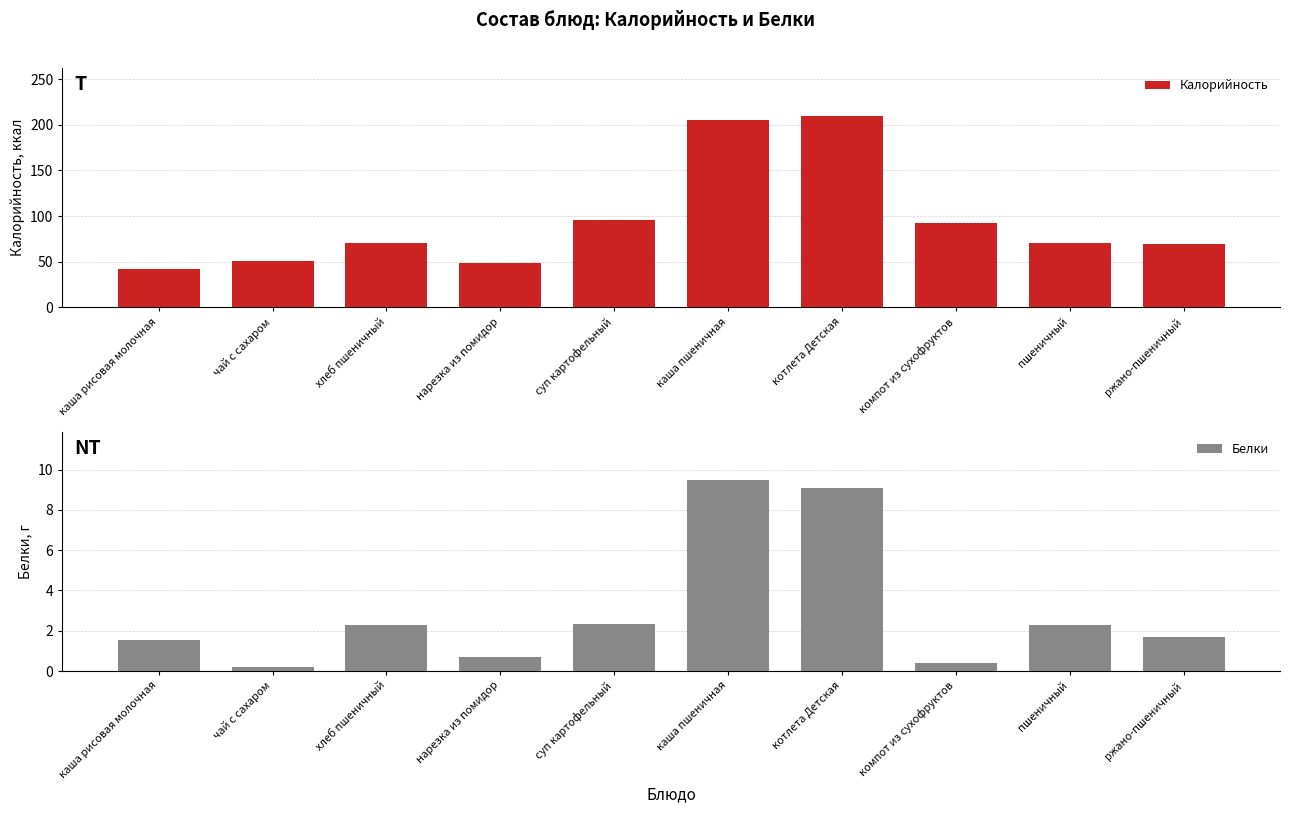

What are all the series names shown in the legend?

Калорийность, Белки